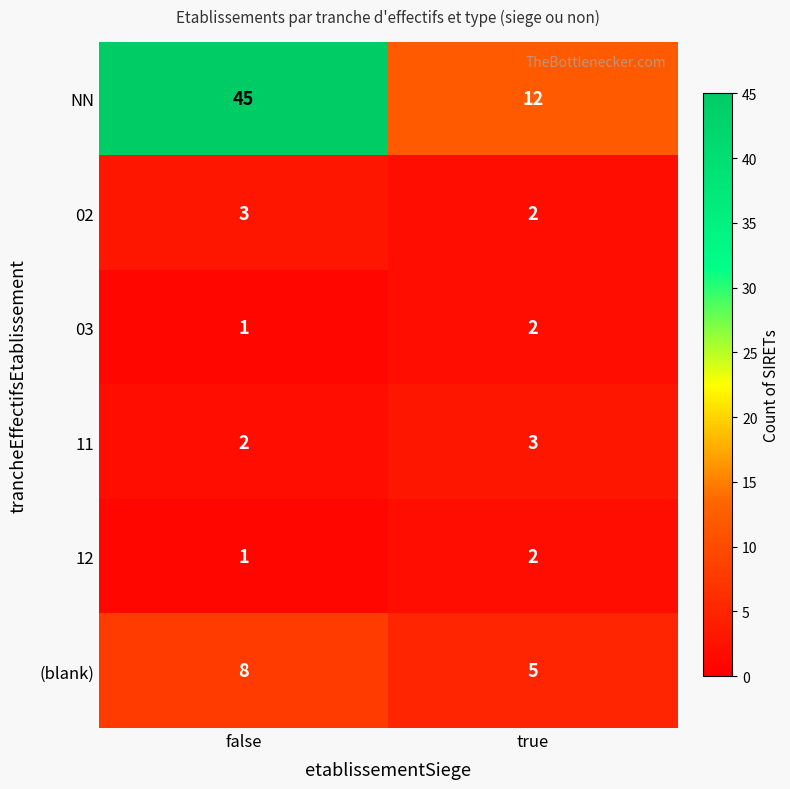

Count the number of data series in this chart.

6